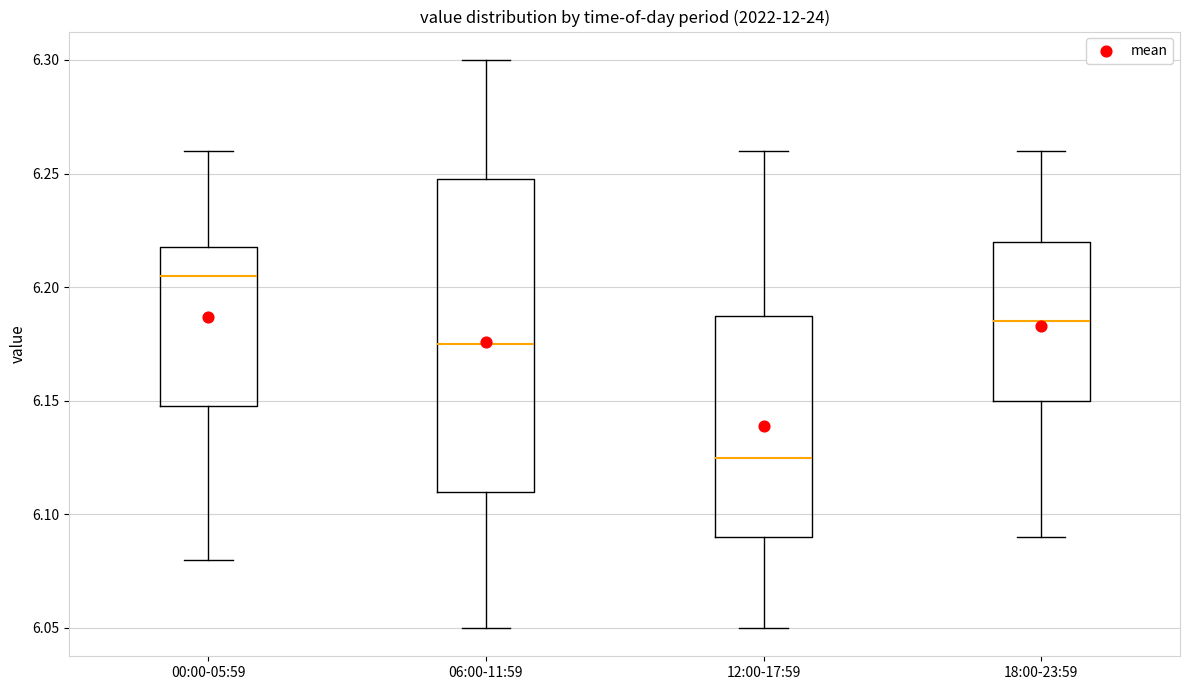

Reading left to right, transcribe this box plot: for each box, give where its median line is, the range the box spans, and where its two whiskers end, as read against the y-axis. The values are not printed on the chart, so give them approximately, as read against the axis.

00:00-05:59: median 6.205, box 6.150 to 6.220, whiskers 6.080 to 6.260
06:00-11:59: median 6.175, box 6.110 to 6.250, whiskers 6.050 to 6.300
12:00-17:59: median 6.125, box 6.090 to 6.190, whiskers 6.050 to 6.260
18:00-23:59: median 6.185, box 6.150 to 6.220, whiskers 6.090 to 6.260